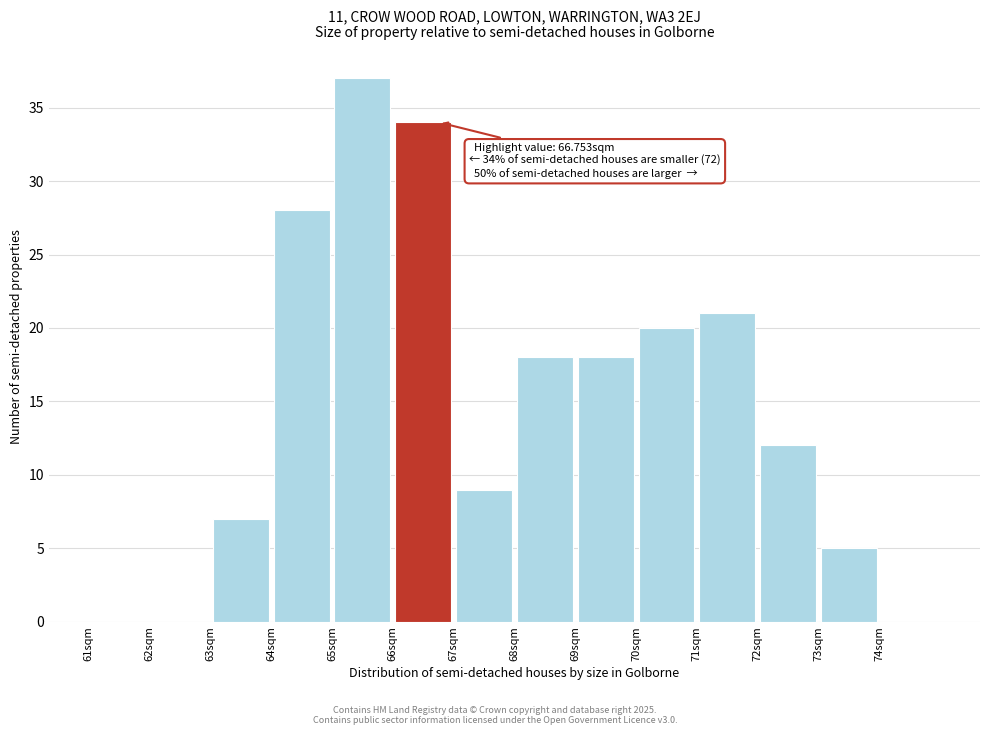

Over which range of the x-axis is the bar tallest?

65 to 66